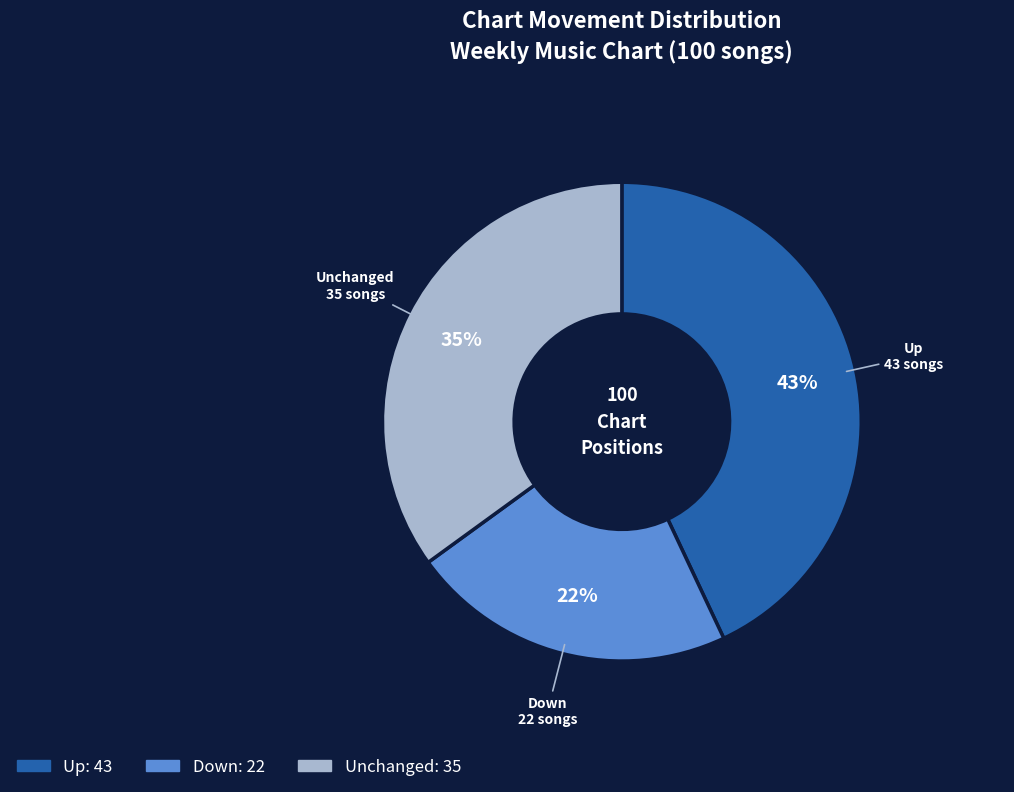

To the nearest percent, what is the average slice percentage?

33%